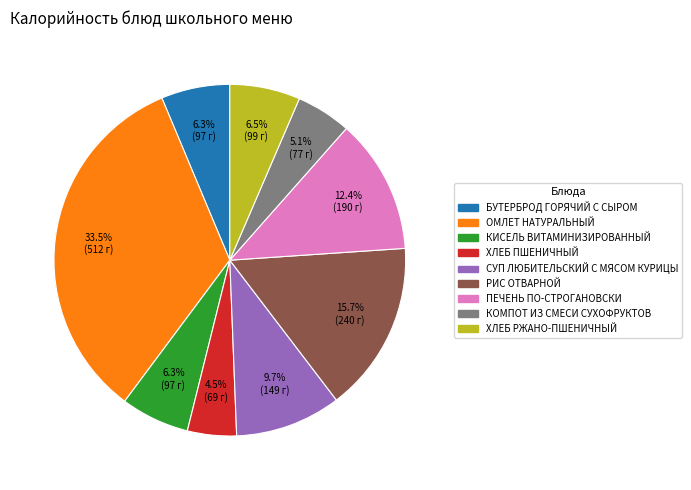

How many segments does this pie chart have?

9